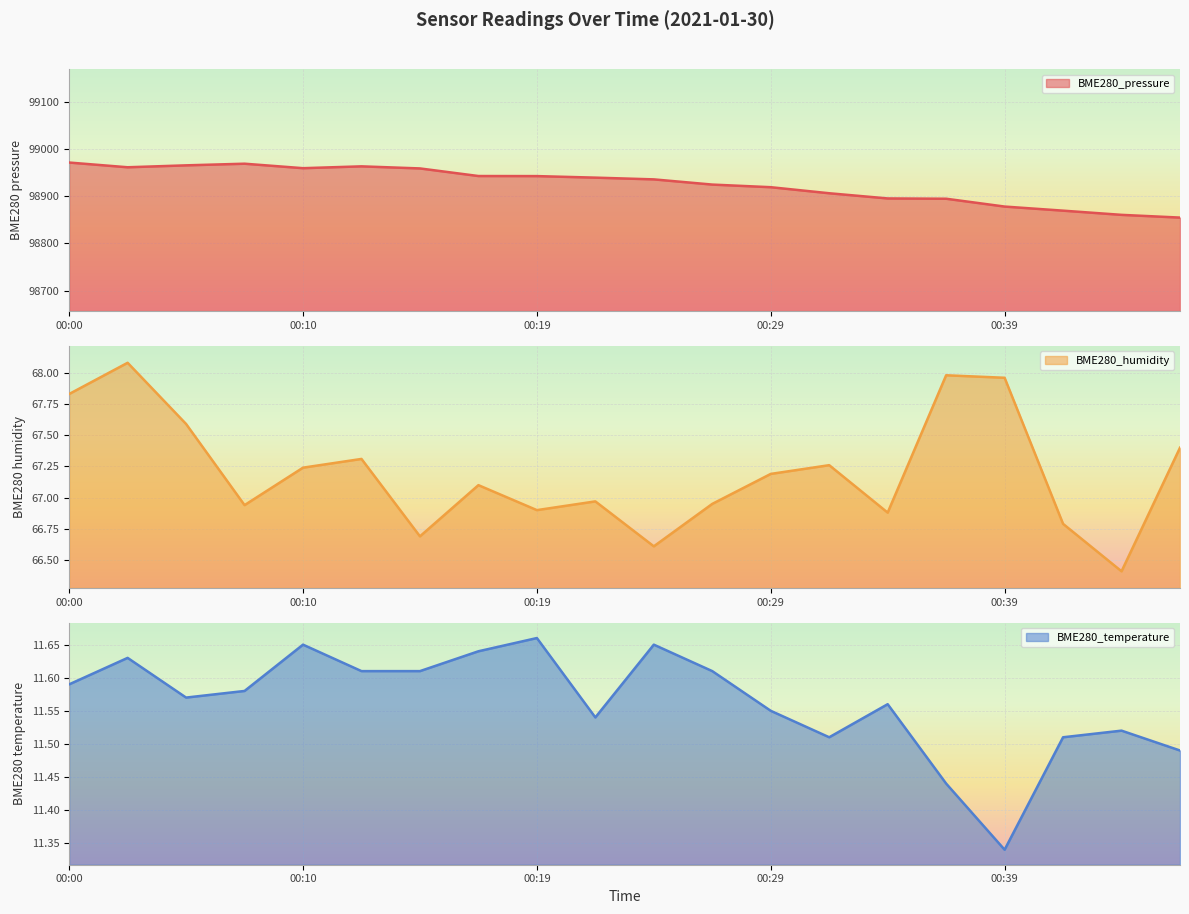

True or false: BME280_temperature has a value of 17.8 at 00:05.

False